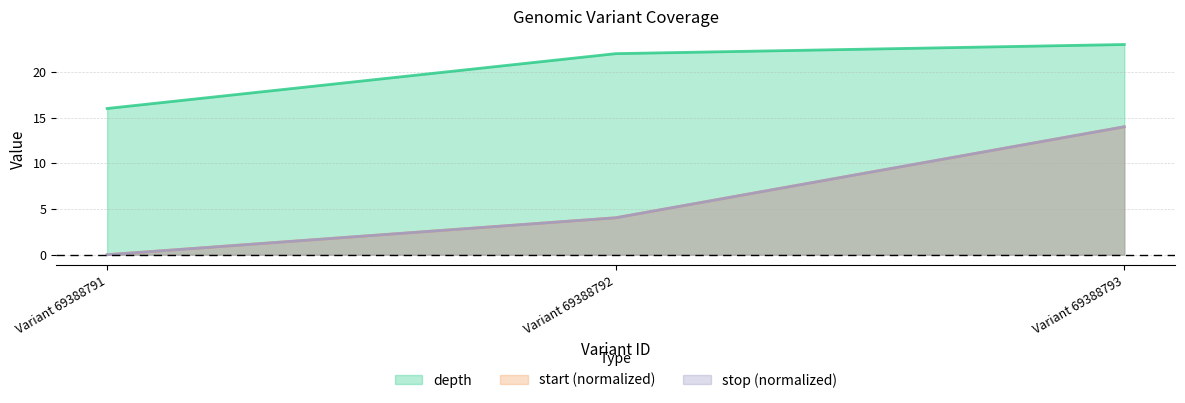

How many lines are shown in the chart?

3